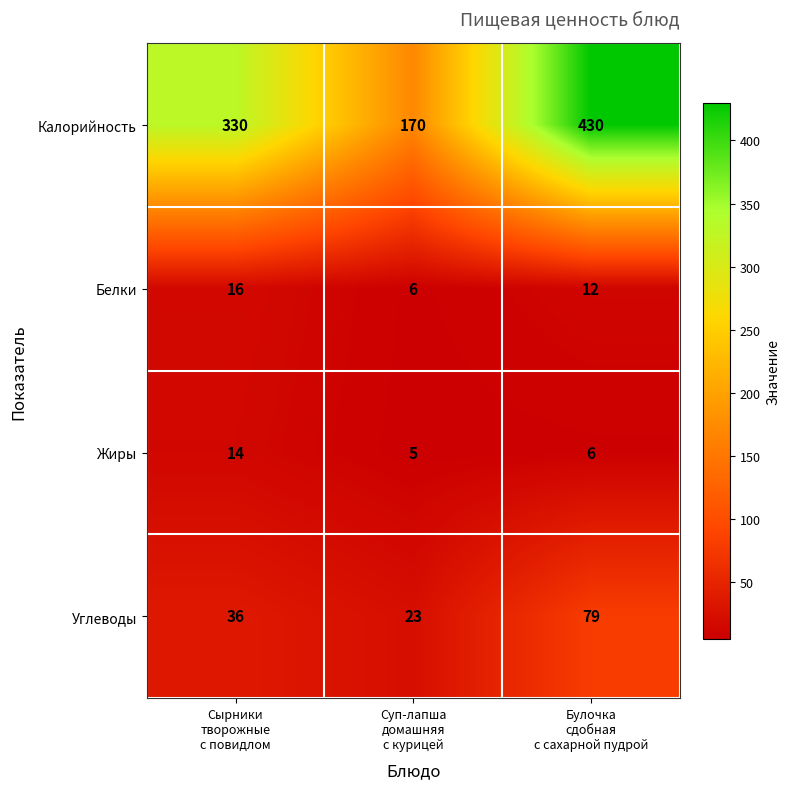

At how many categories does at least one series exceed 102?

3